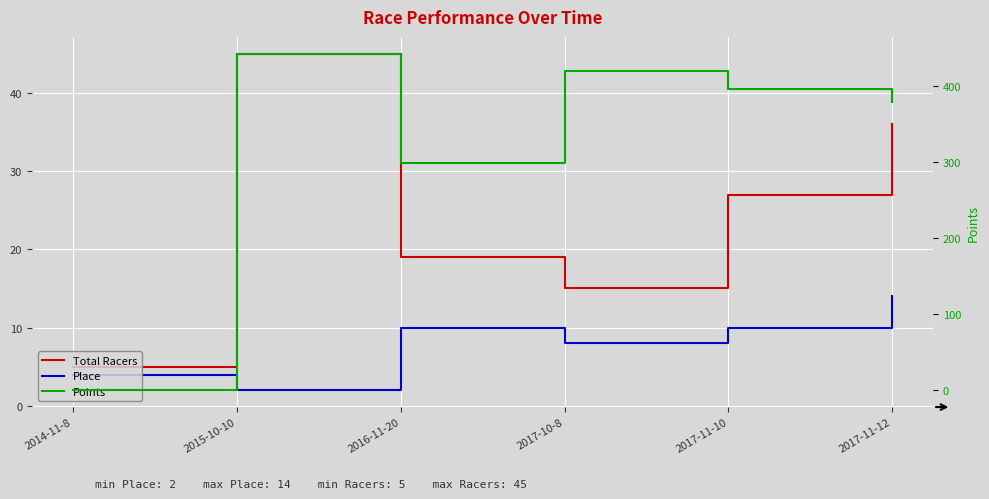

At which category is the sum across all series the highest?

2015-10-10